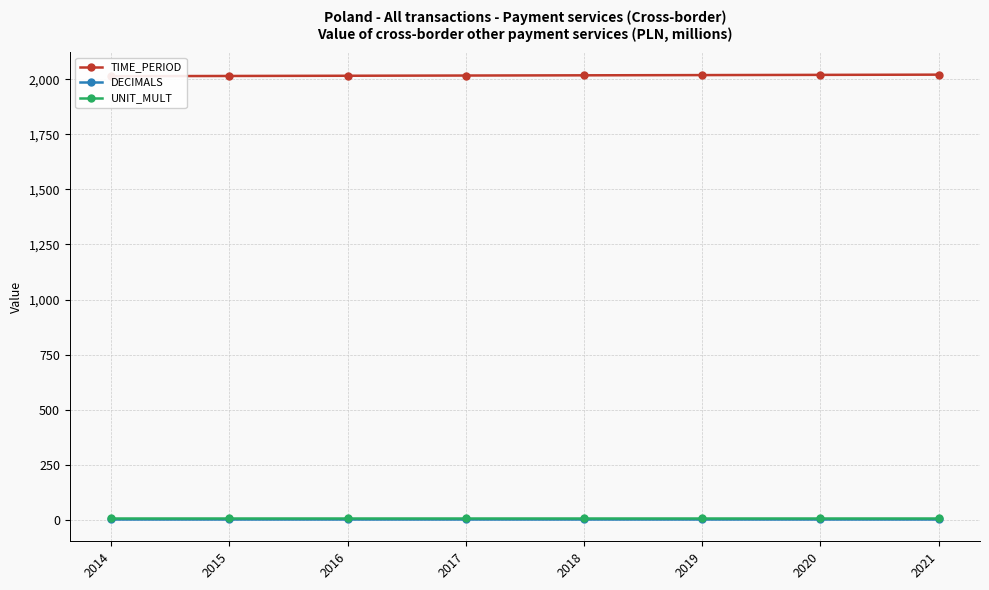

What is the spread (max minus min) of values at 2018?

2015